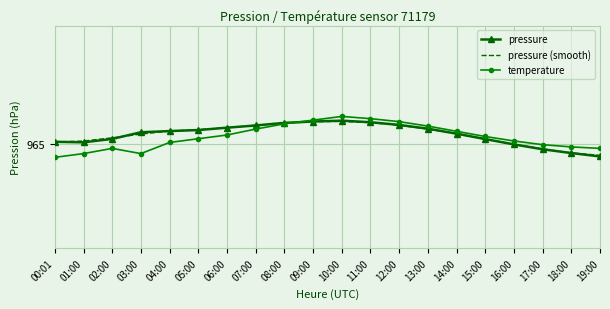

Is it true that pressure equals 965.1 at 02:00?

True